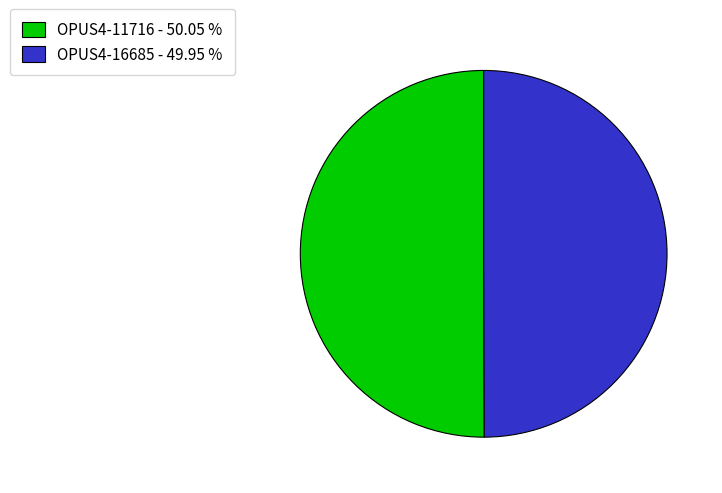

Combined, do OPUS4-16685 - 49.95 % and OPUS4-11716 - 50.05 % account for over 50%?

Yes